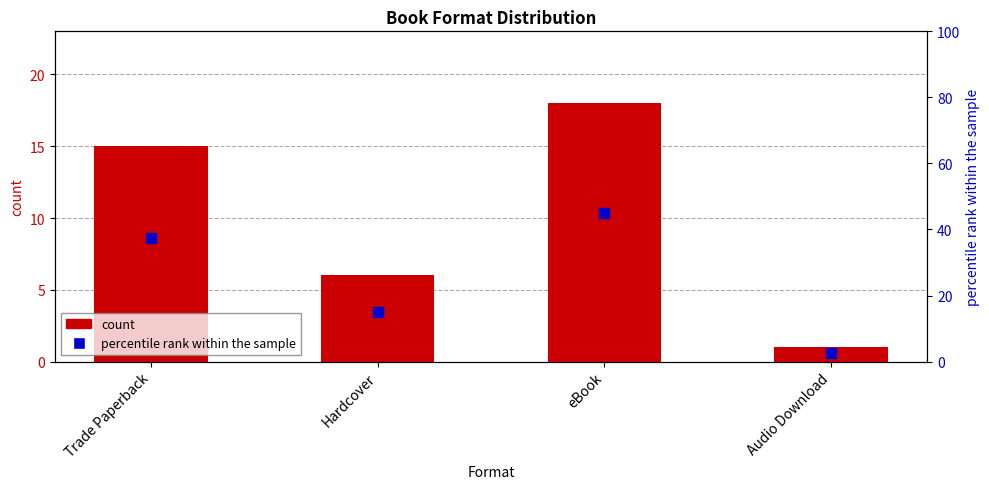

Which series reaches the minimum Y coordinate?

count